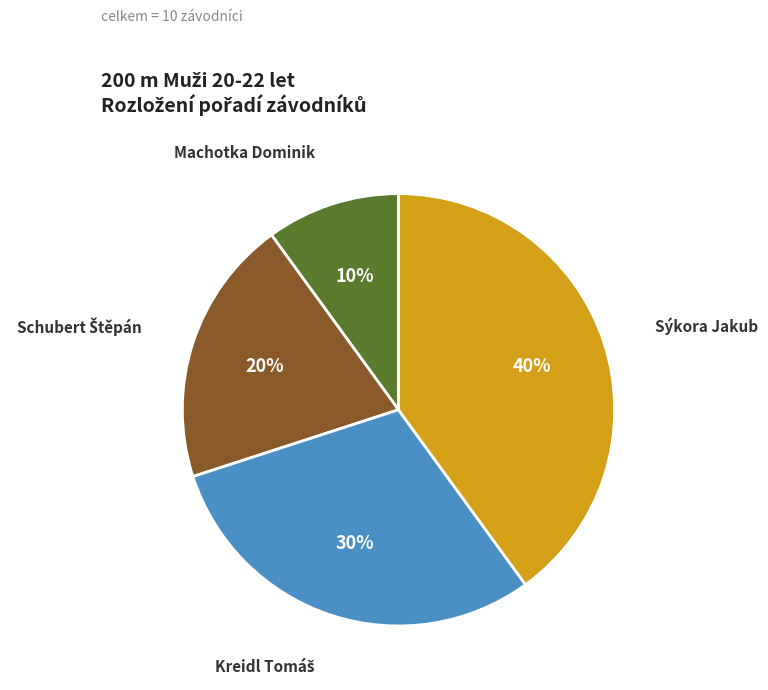

To the nearest percent, what is the difference between the largest and smallest slice percentages?

30%